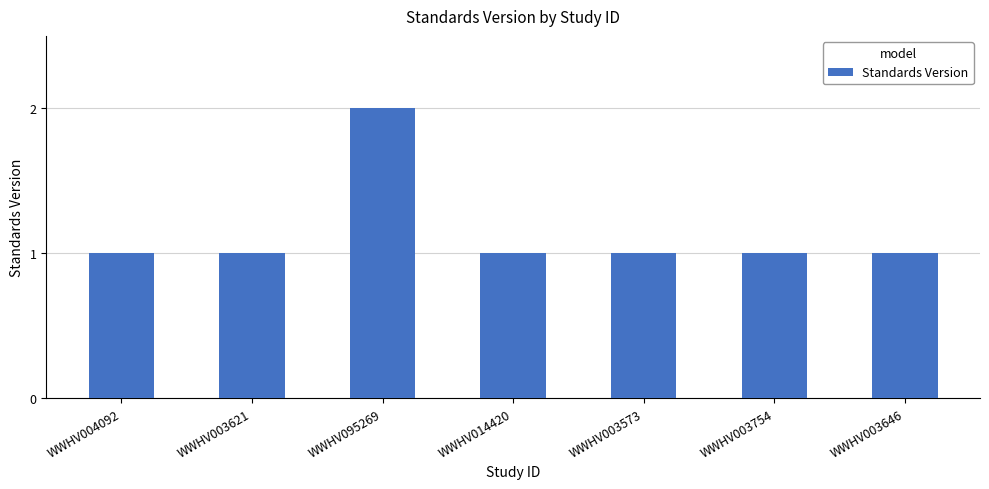

Reading left to right, extract all data points from this chart.

1	1	2	1	1	1	1